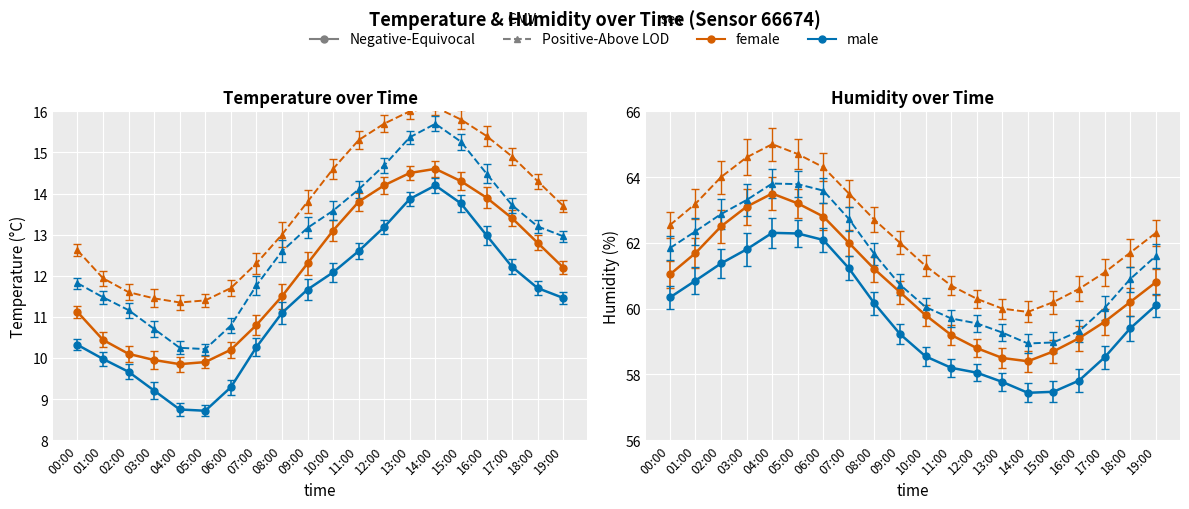

What position from the left is 18:00?

19